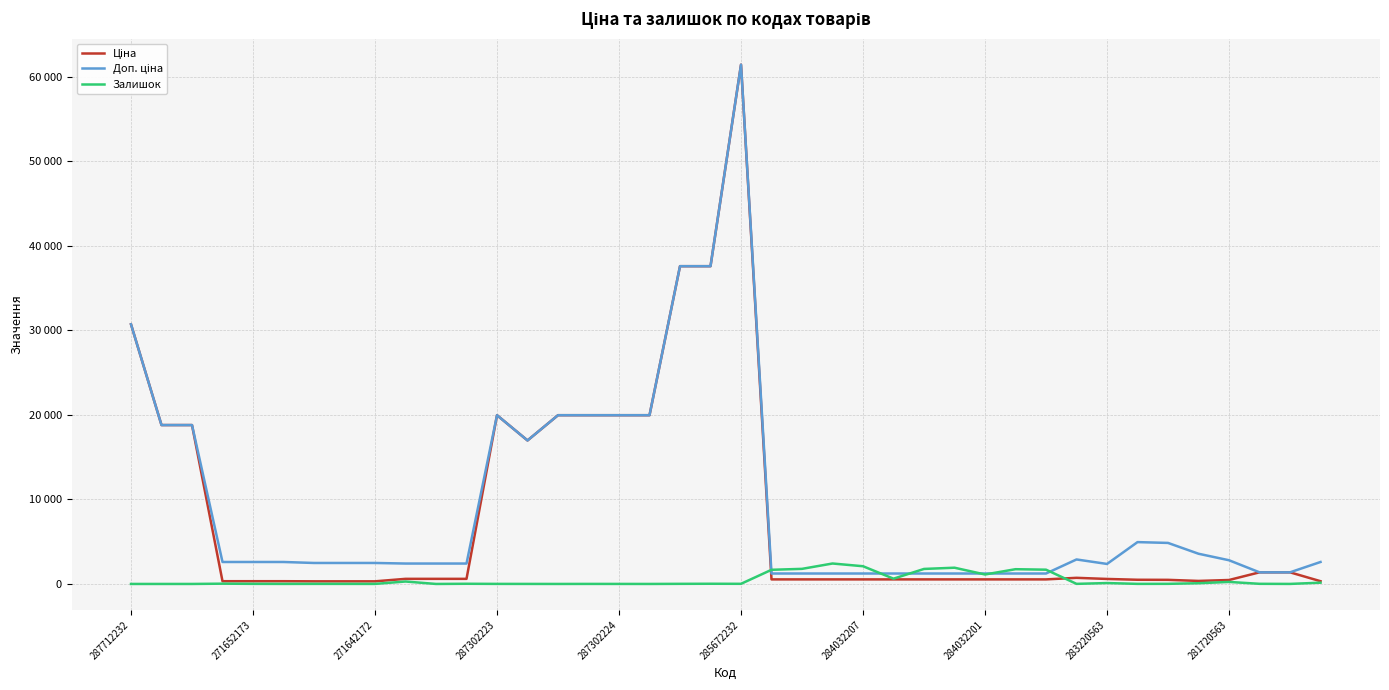

Does the chart display data point markers on the line(s)?

No